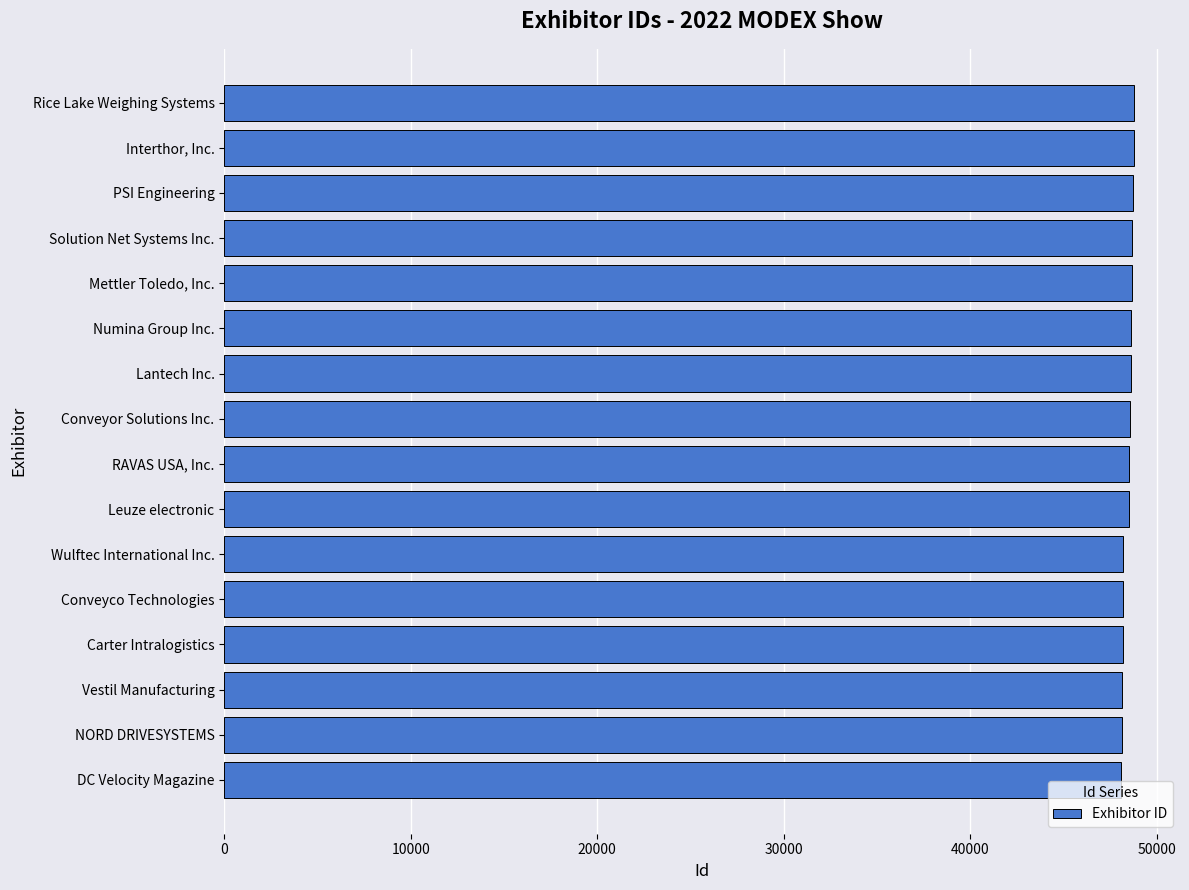

What is the ratio of the value at Conveyco Technologies to the value at Leuze electronic?

1.0